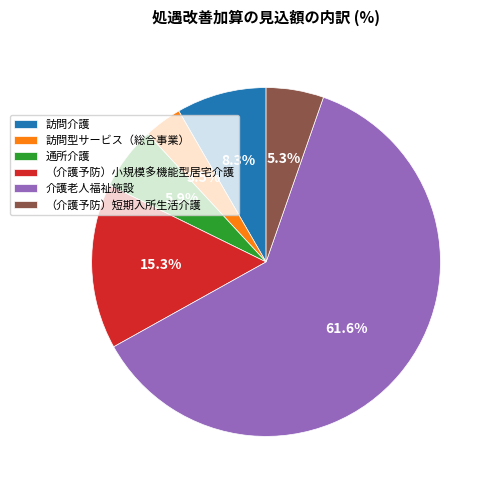

Is there any slice that represents more than half of the pie?

Yes